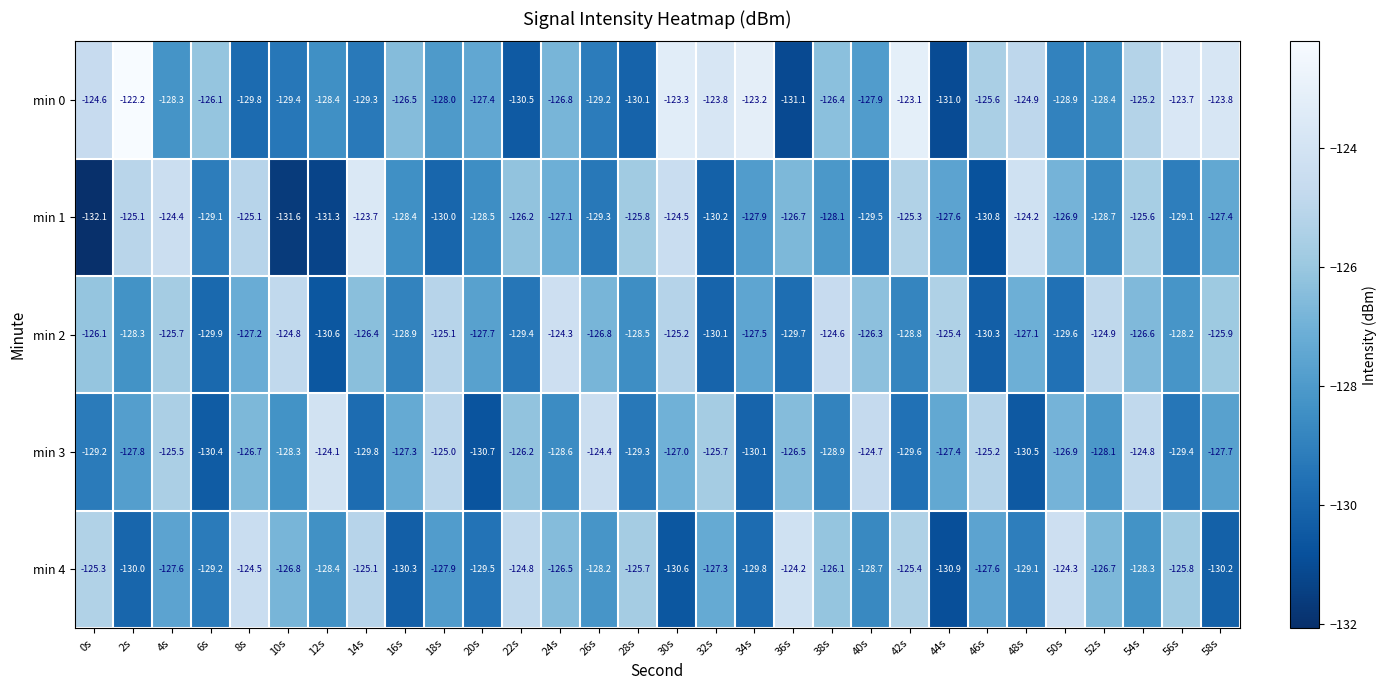

Where does the min 4 series first go above -127?

0s